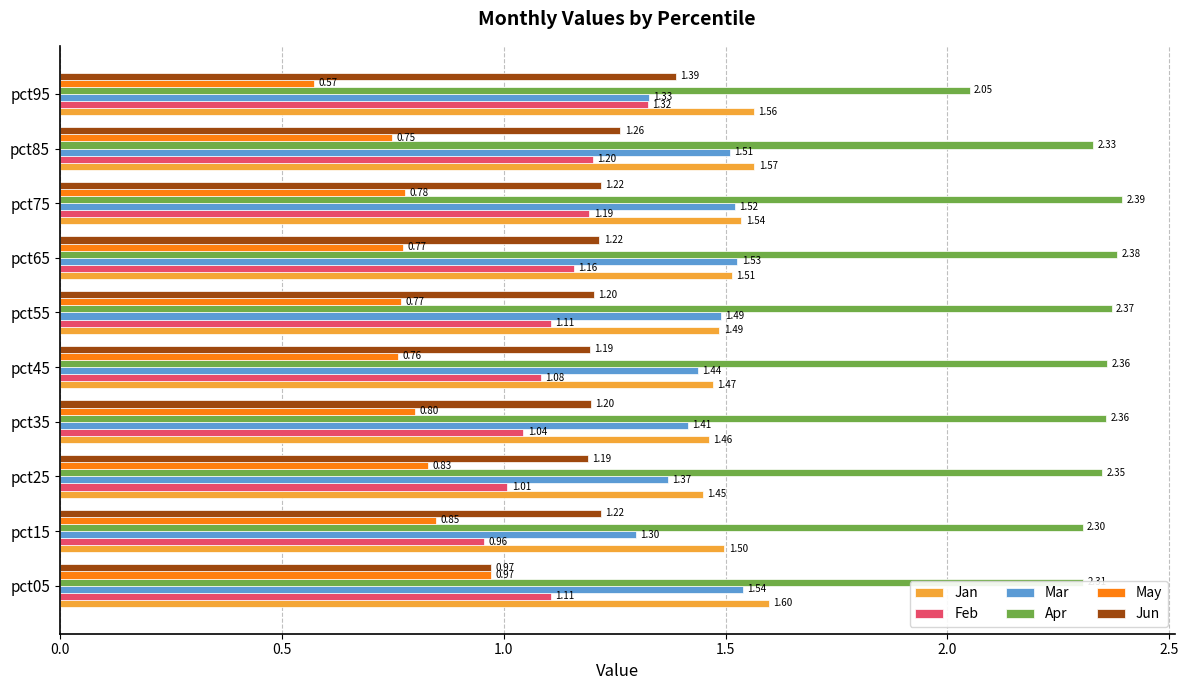

What is the difference between the maximum and minimum values in the Mar series?

0.2